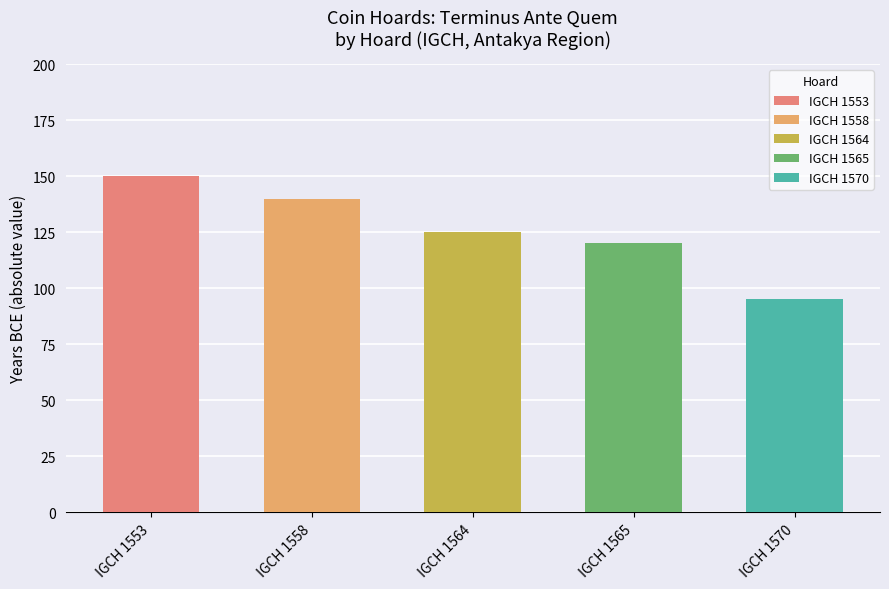

Where does the data first go above -125?

IGCH 1565